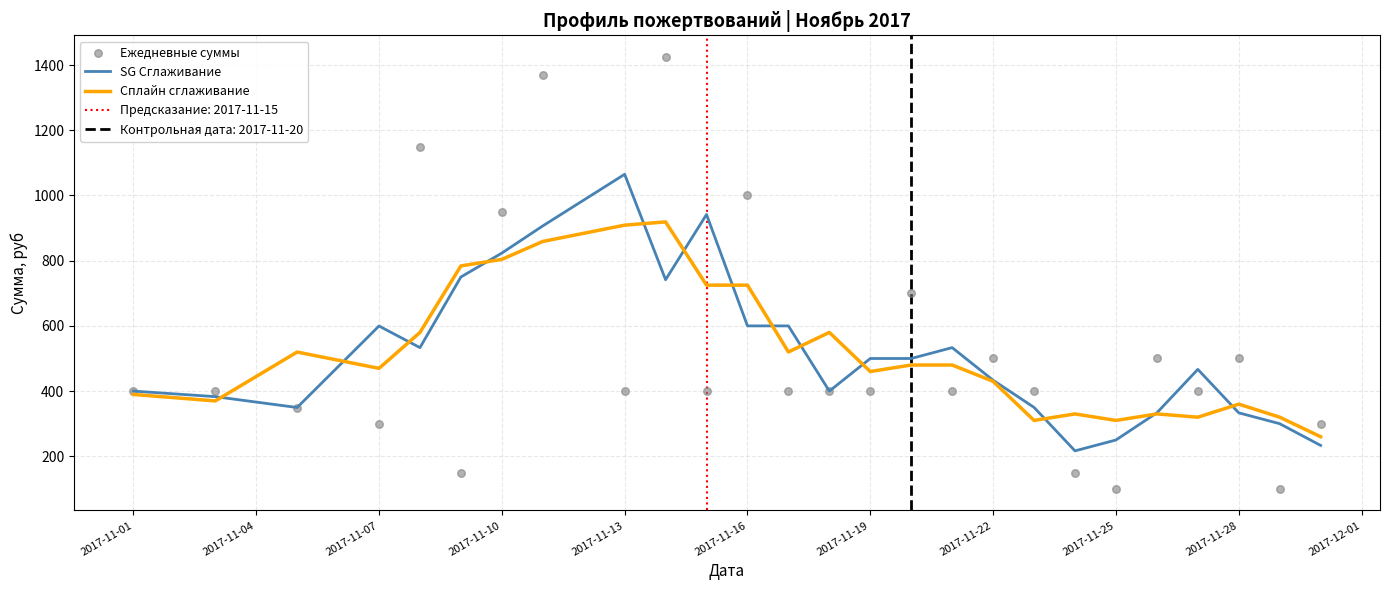

Which series reaches the minimum Y coordinate?

Ежедневные суммы